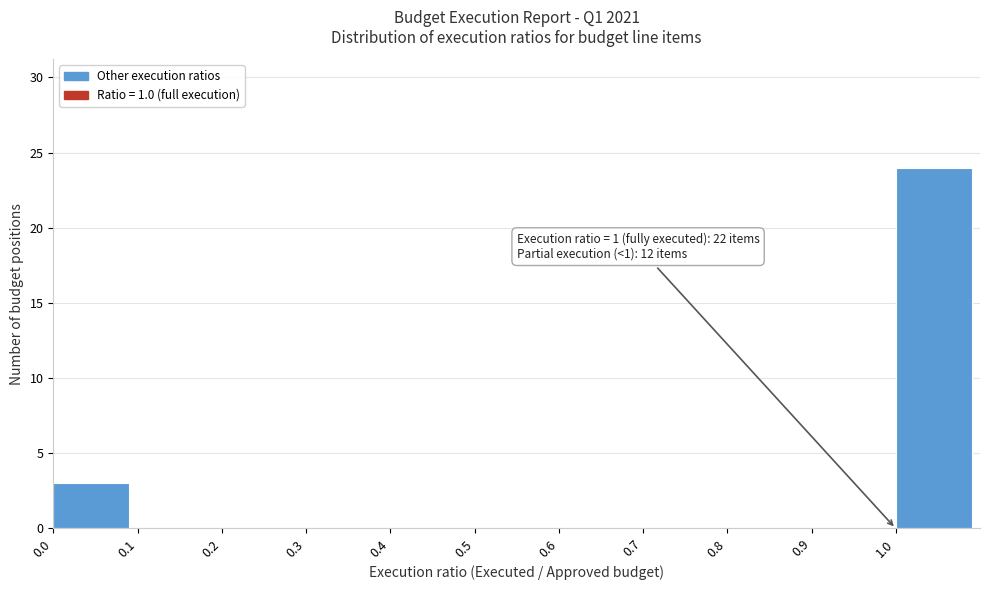

Which range on the x-axis has the tallest bar?

1.0 to 1.1